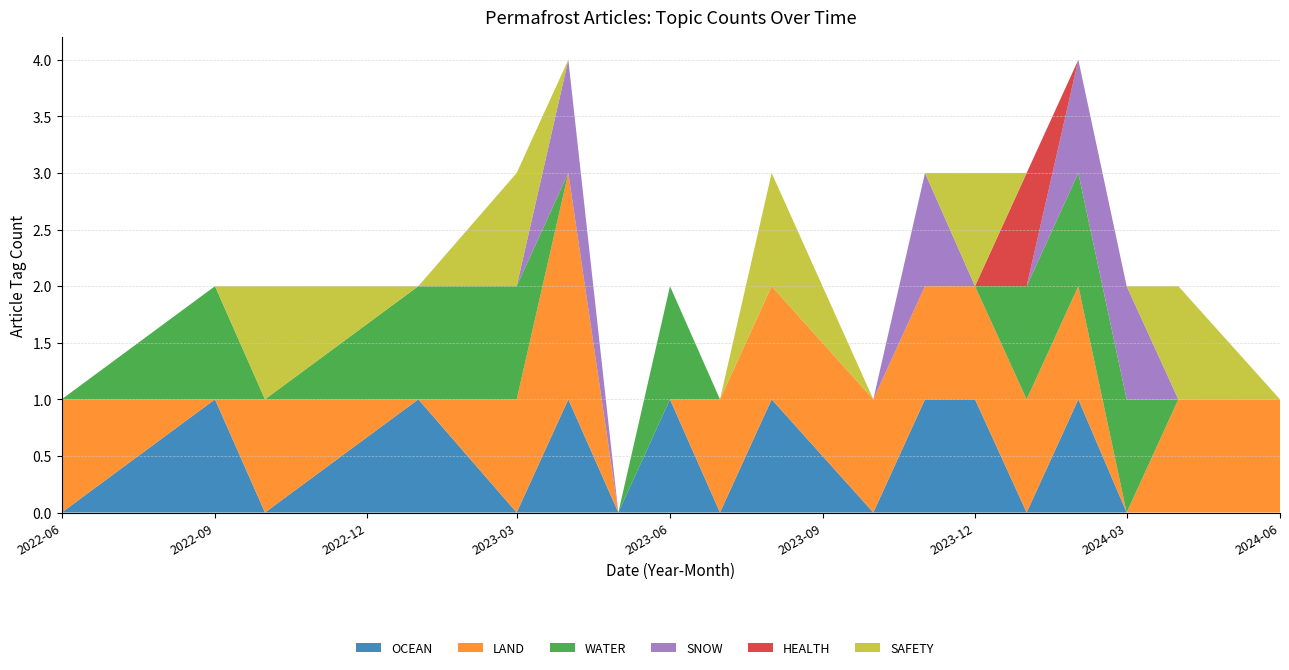

Reading left to right, what are all the values shown in this chart?

OCEAN: 0	1	0	1	0	1	0	1	0	1	0	1	1	0	1	0	0	0
LAND: 1	0	1	0	1	2	0	0	1	1	1	1	1	1	1	0	1	1
WATER: 0	1	0	1	1	0	0	1	0	0	0	0	0	1	1	1	0	0
SNOW: 0	0	0	0	0	1	0	0	0	0	0	1	0	0	1	1	0	0
HEALTH: 0	0	0	0	0	0	0	0	0	0	0	0	0	1	0	0	0	0
SAFETY: 0	0	1	0	1	0	0	0	0	1	0	0	1	0	0	0	1	0